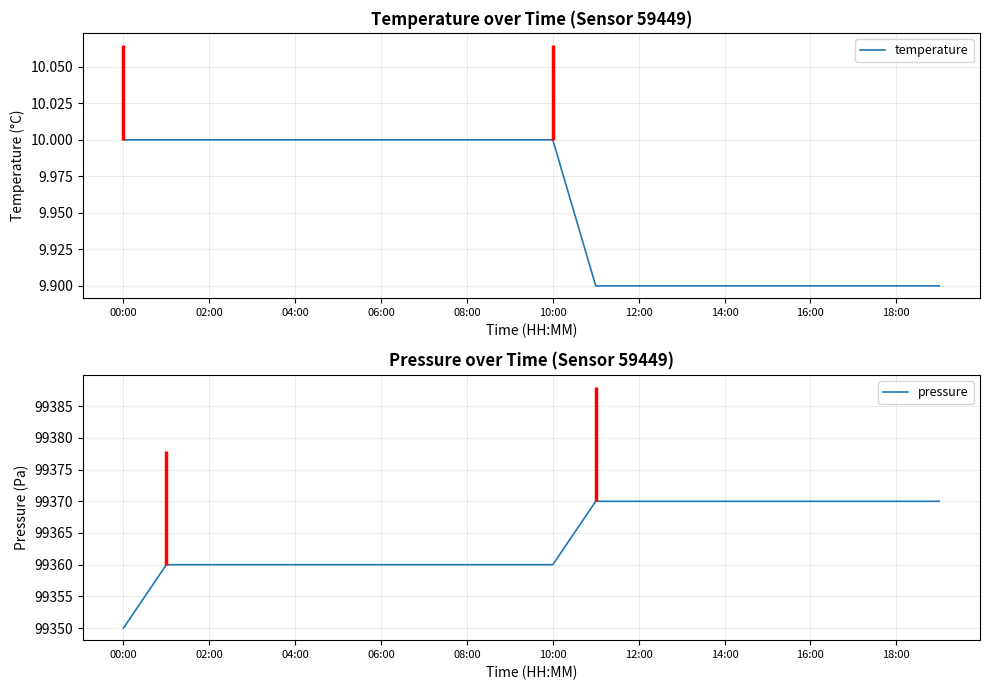

What are all the series names shown in the legend?

temperature, pressure